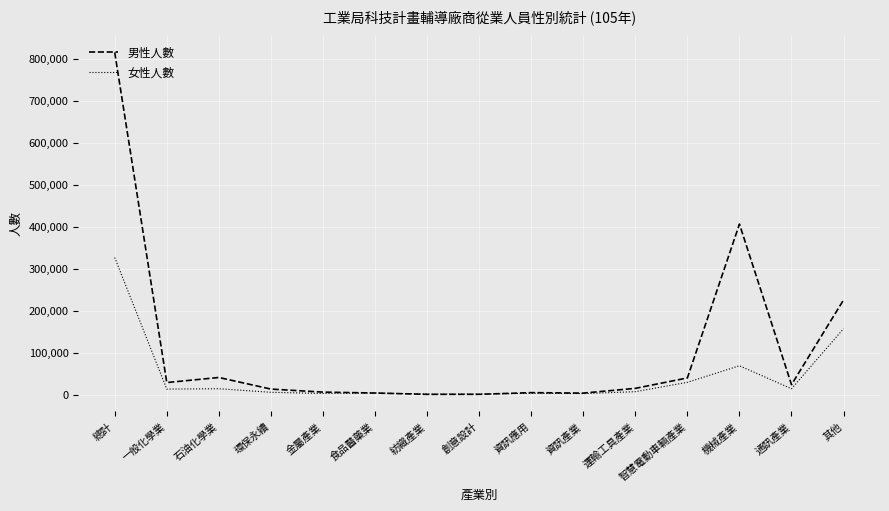

At which label is 女性人數 closest to 164045?

其他